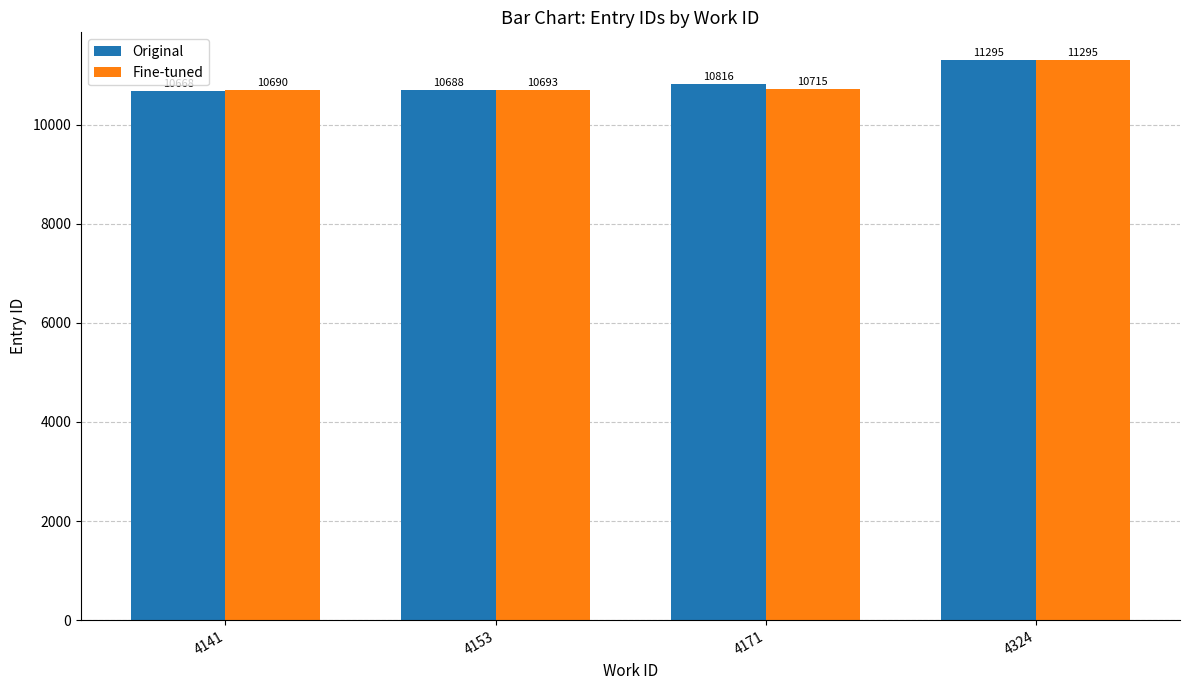

Between 4153 and 4171, which series saw the biggest shift?

Original